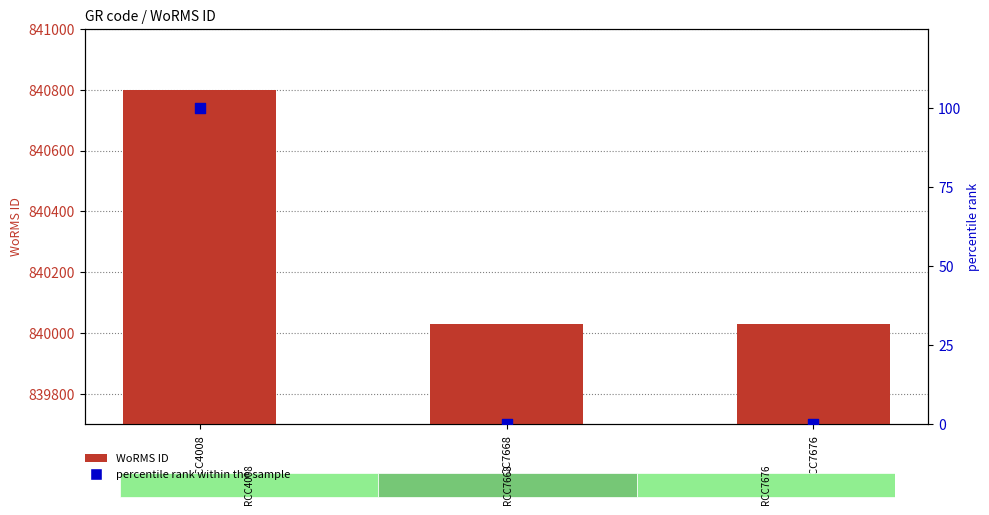

Which series has the widest spread of Y values?

WoRMS ID